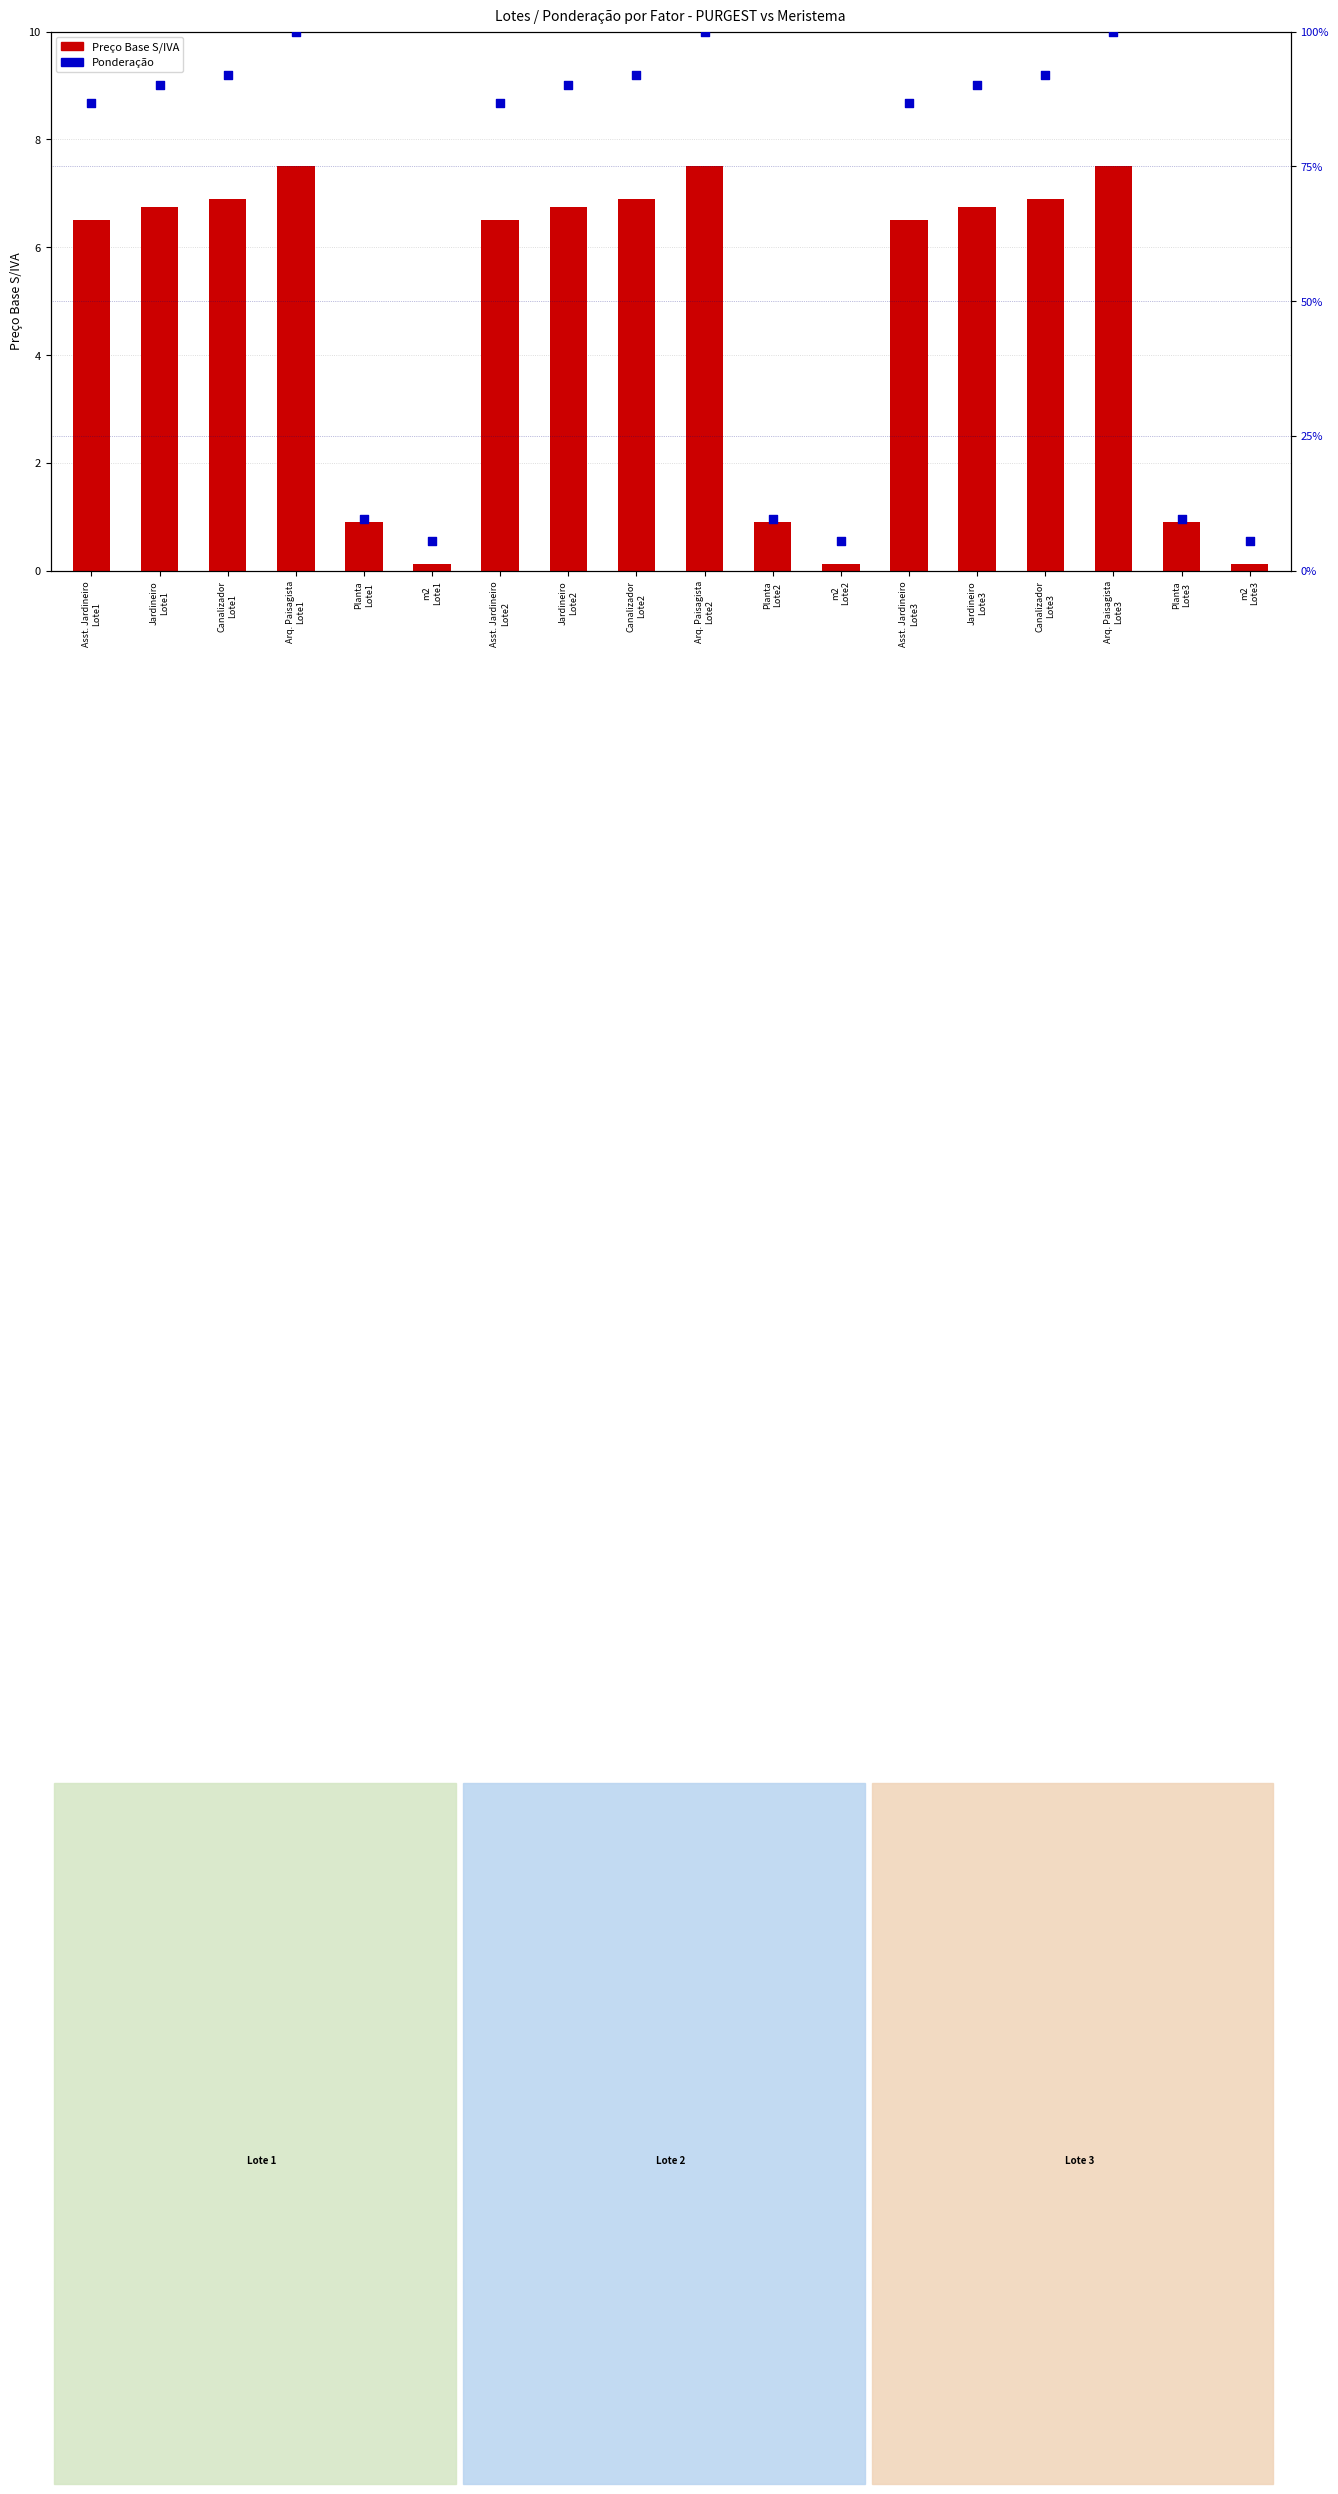

What is the total value across all series at m2
Lote2?

5.7